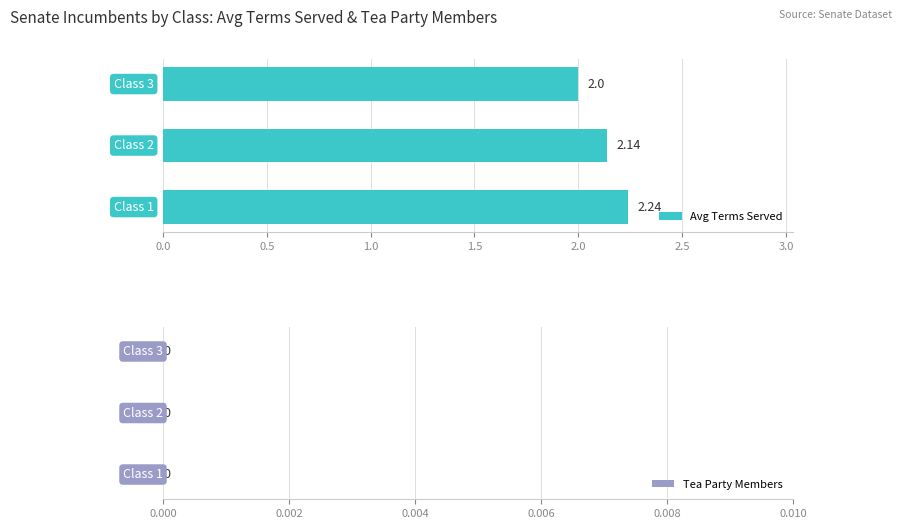

How many bars are there in total?

3